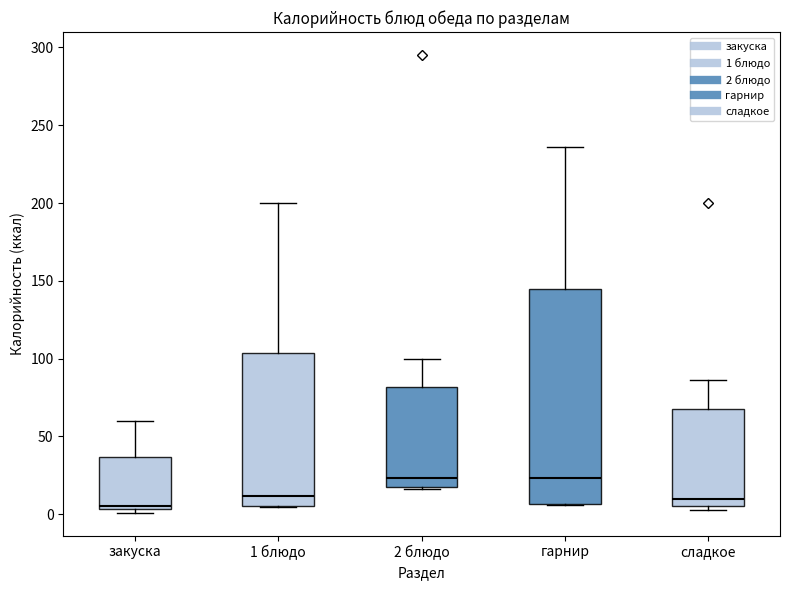

Where is the lower edge of the box for 1 блюдо on the y-axis? The values are not printed on the chart, so give them approximately, as read against the axis.

5